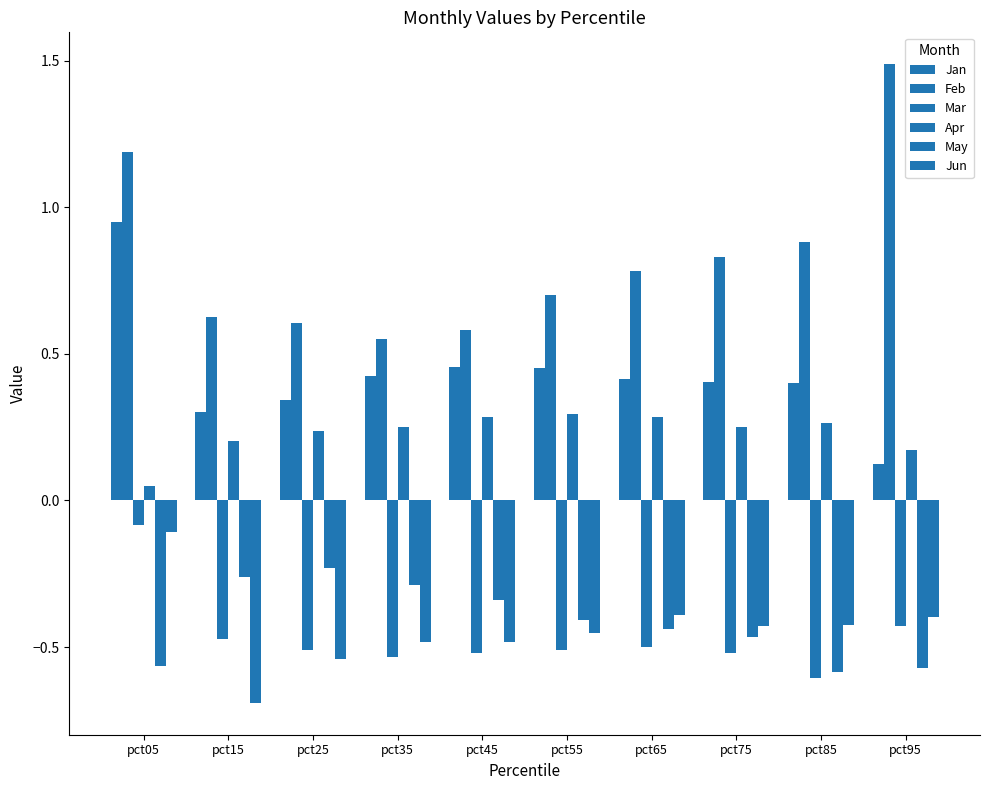

Count the number of categories in the chart.

10